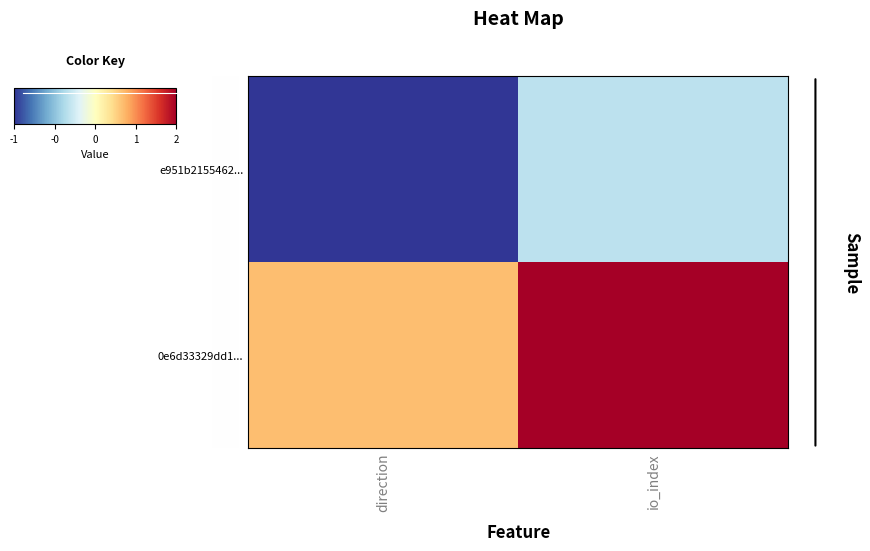

Reading left to right, what are all the values shown in this chart?

e951b2155462...: direction=-1	io_index=0
0e6d33329dd1...: direction=1	io_index=2